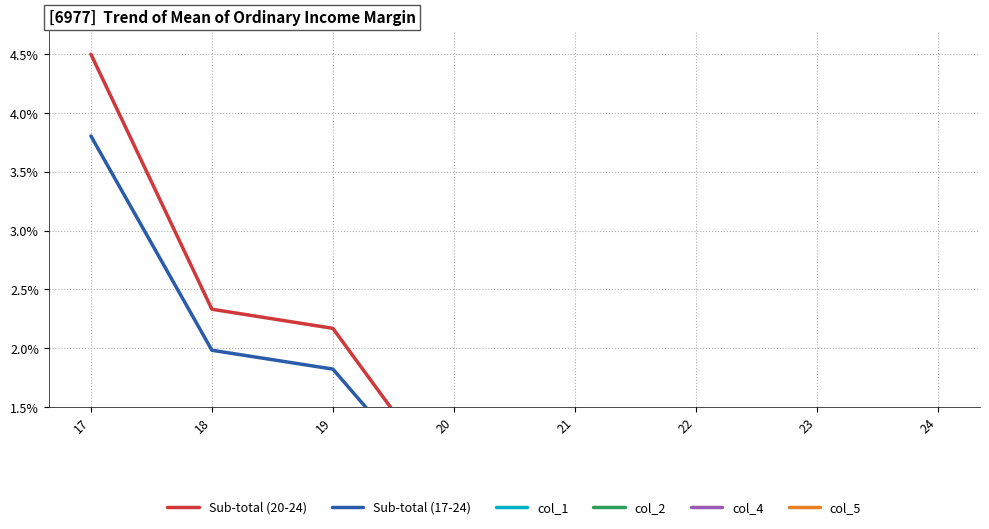

At which label does col_2 reach its minimum?

24